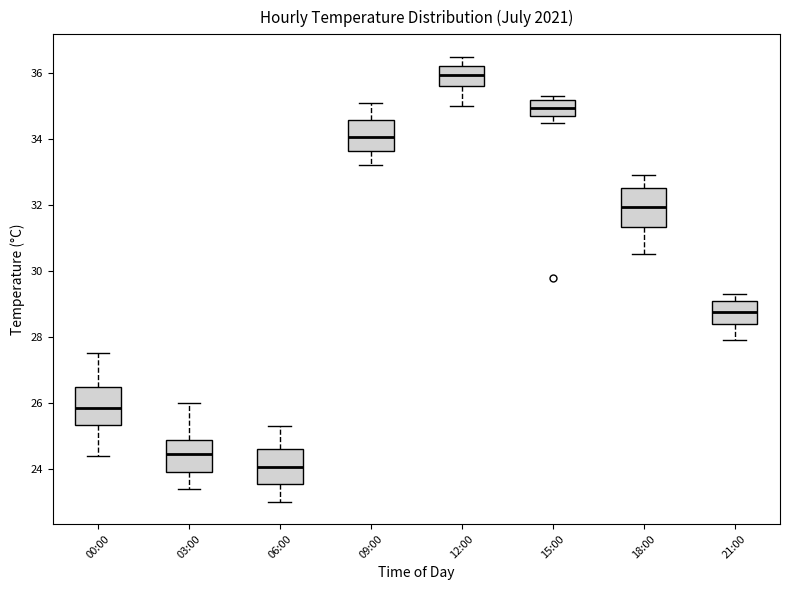

Reading left to right, transcribe this box plot: for each box, give where its median line is, the range the box spans, and where its two whiskers end, as read against the y-axis. The values are not printed on the chart, so give them approximately, as read against the axis.

00:00: median 25.8, box 25.4 to 26.4, whiskers 24.4 to 27.6
03:00: median 24.4, box 24.0 to 24.8, whiskers 23.4 to 26.0
06:00: median 24.0, box 23.6 to 24.6, whiskers 23.0 to 25.4
09:00: median 34.0, box 33.6 to 34.6, whiskers 33.2 to 35.2
12:00: median 36.0, box 35.6 to 36.2, whiskers 35.0 to 36.6
15:00: median 35.0, box 34.8 to 35.2, whiskers 34.6 to 35.4
18:00: median 32.0, box 31.4 to 32.6, whiskers 30.6 to 33.0
21:00: median 28.8, box 28.4 to 29.2, whiskers 28.0 to 29.4